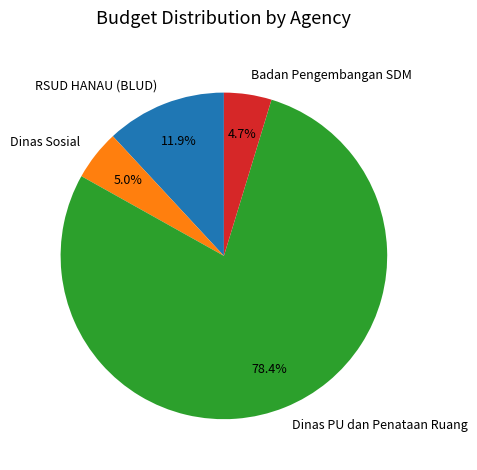

To the nearest percent, what is the average slice percentage?

25%